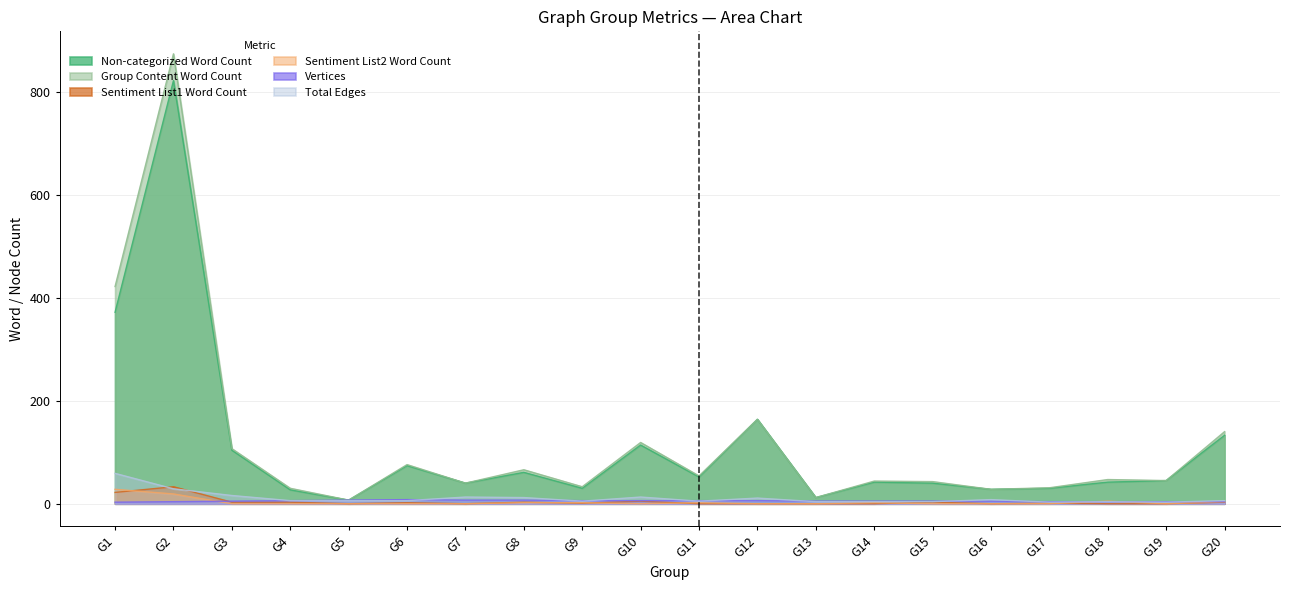

True or false: Non-categorized Word Count and Sentiment List2 Word Count cross at least once.

False